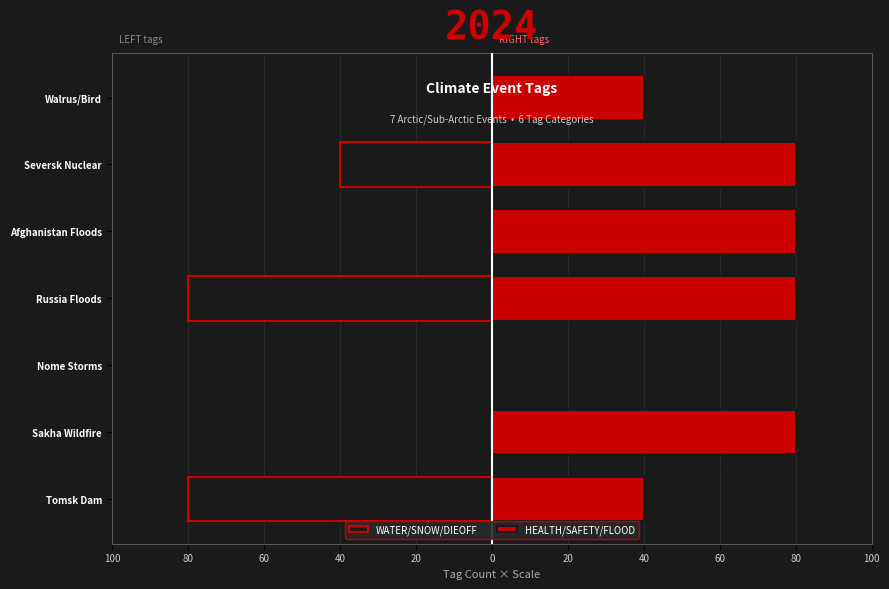

What is the value of the WATER/SNOW/DIEOFF bar at the 1st from the left?

-80